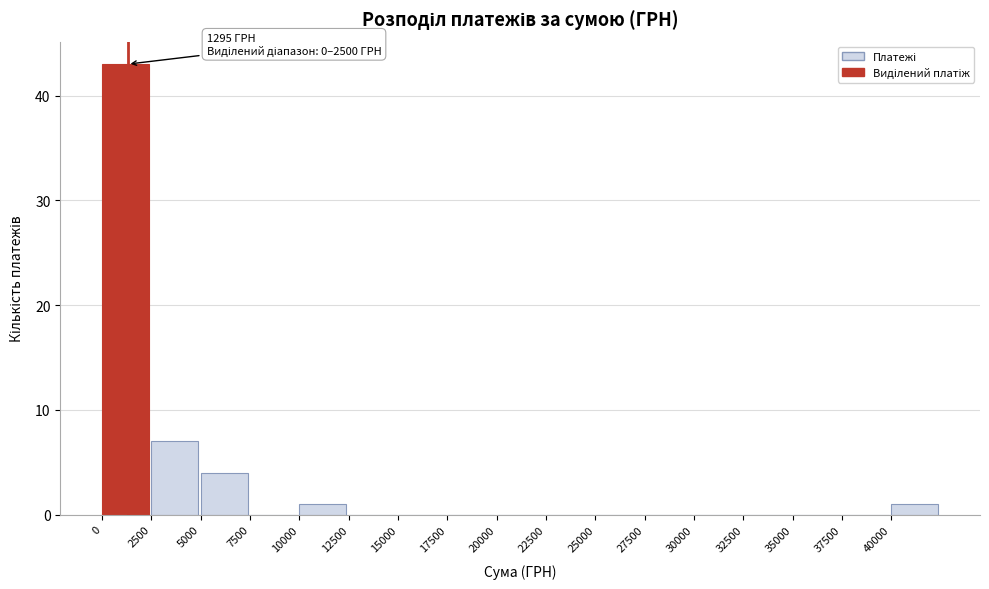

Which range on the x-axis has the tallest bar?

0 to 2500